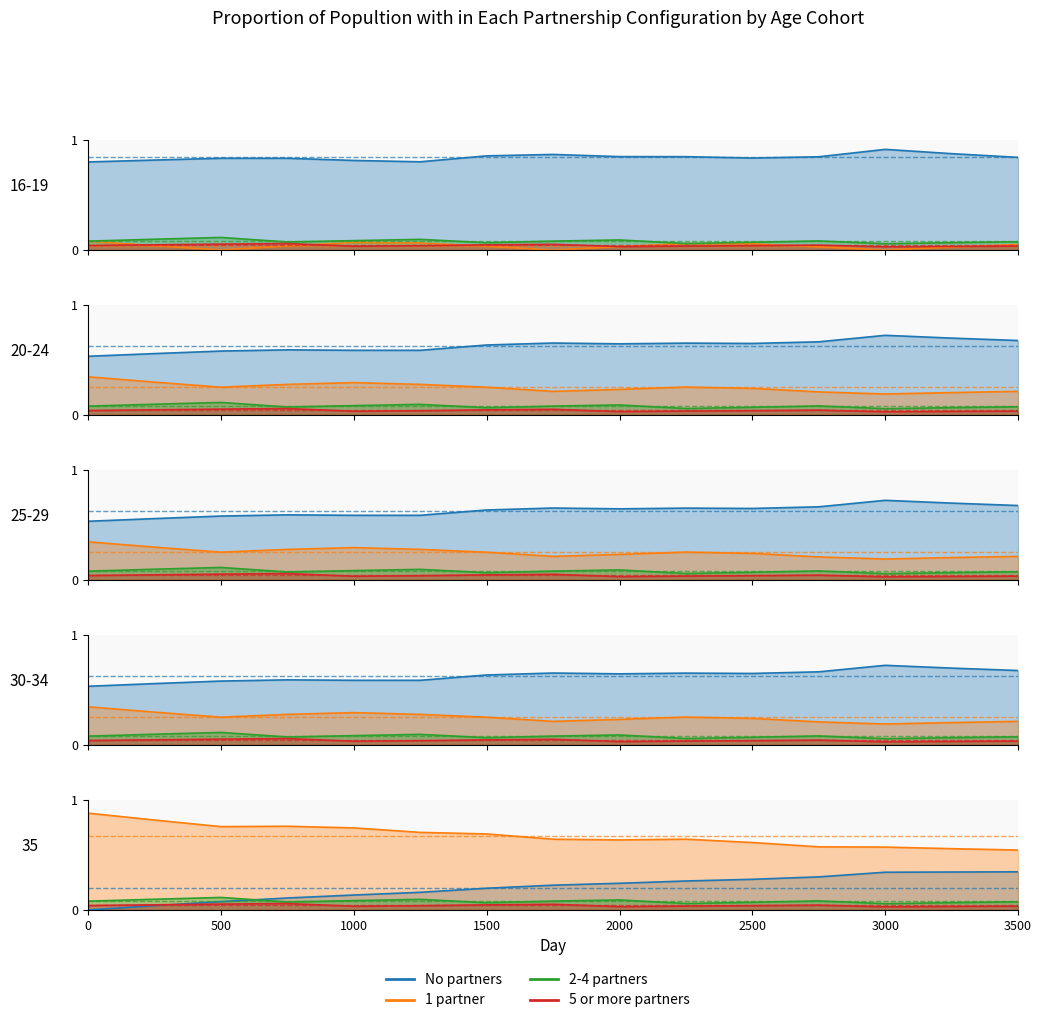

What are all the series names shown in the legend?

No partners, 1 partner, 2-4 partners, 5 or more partners